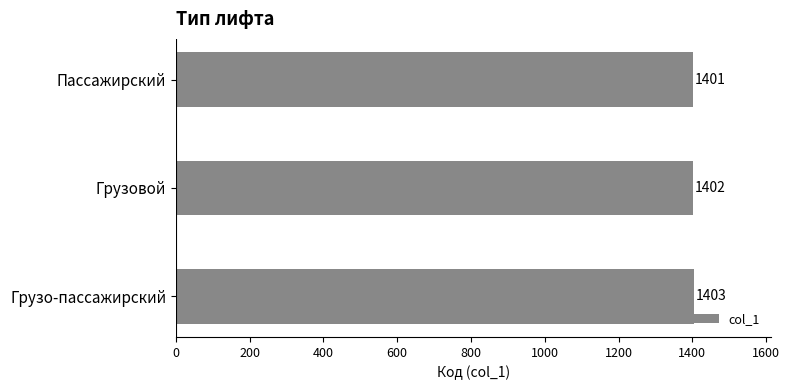

How many values are between 1401 and 1403?

3